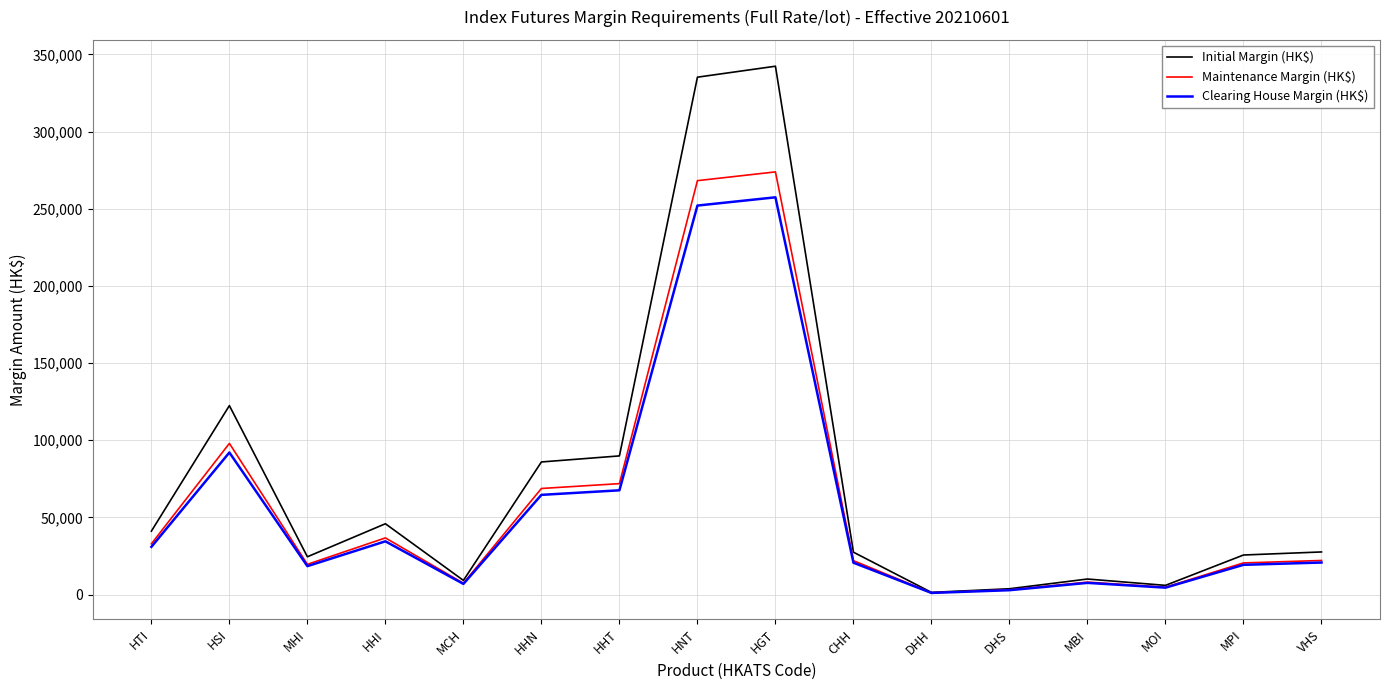

Which category has the highest value across all series?

HGT